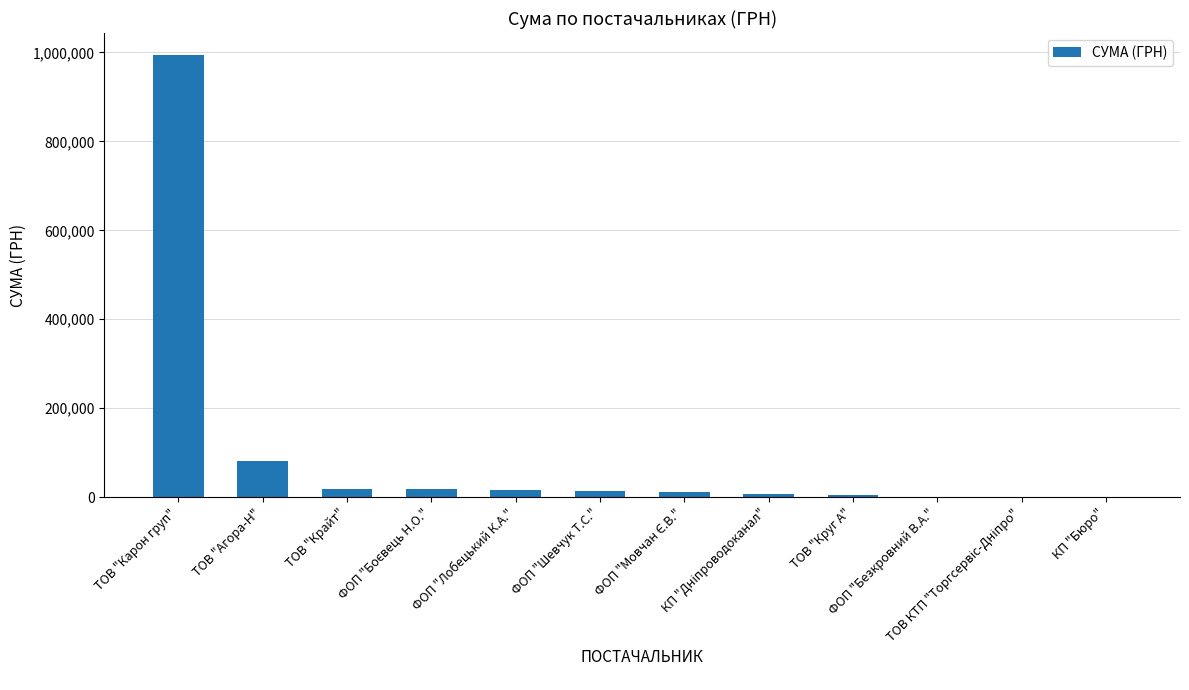

What is the sum of all values?

1166970.7